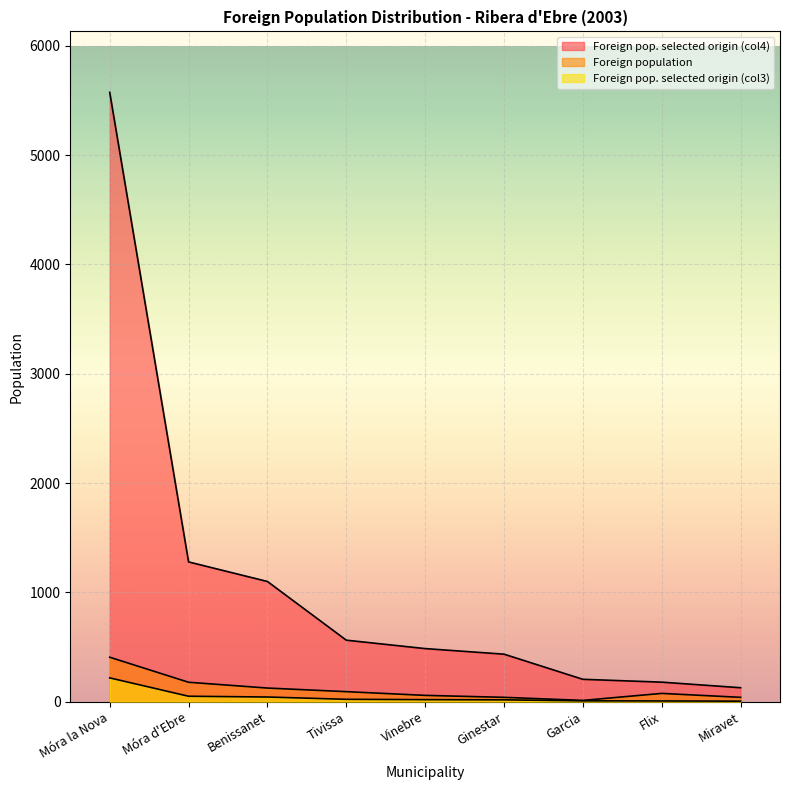

Count the number of data series in this chart.

3